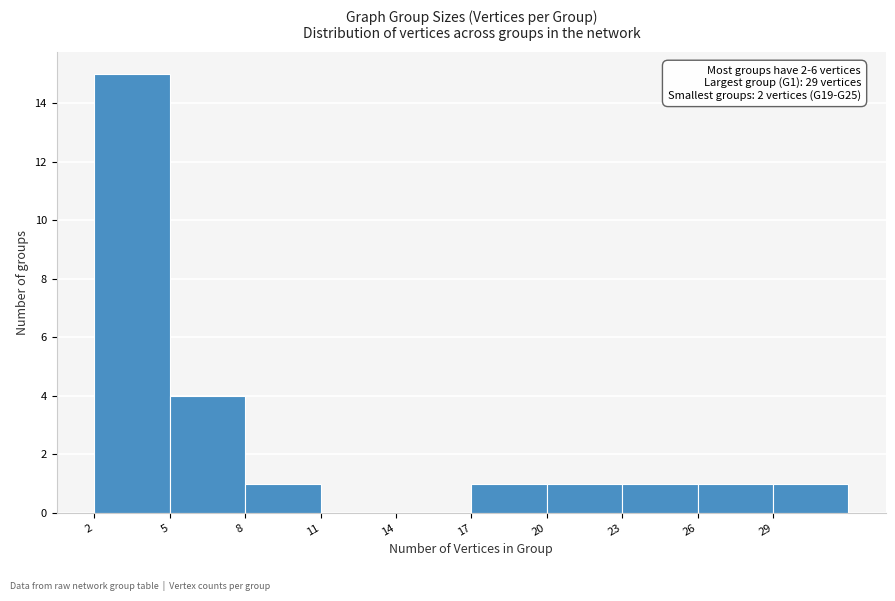

Over which range of the x-axis is the bar tallest?

2 to 5